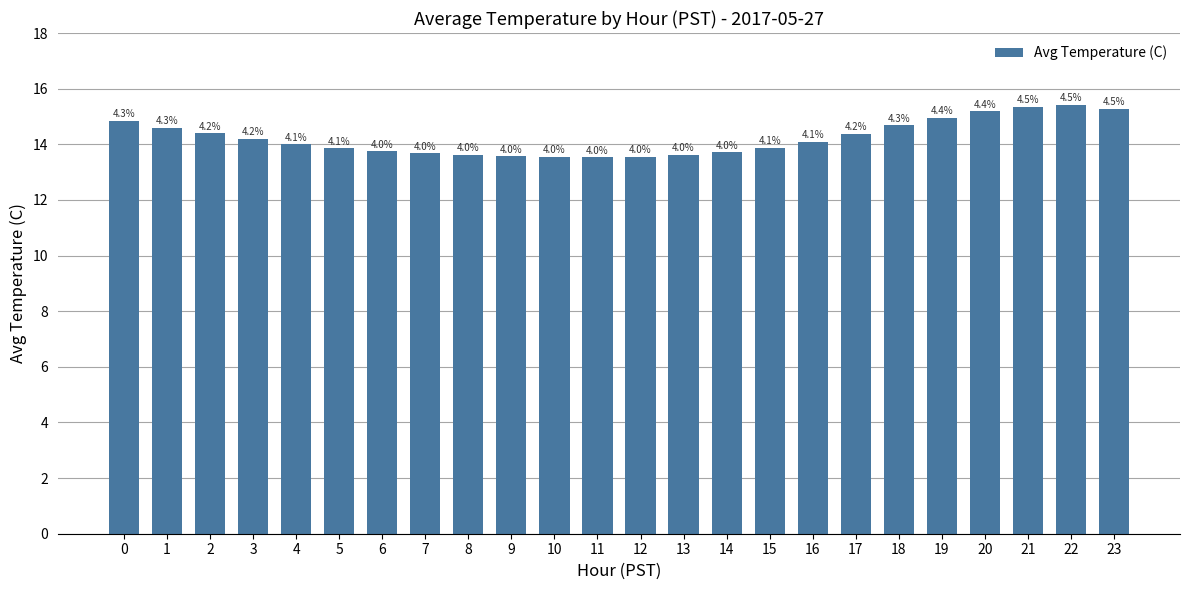

The chart shows a value of 13.6 at 10. True or false?

True